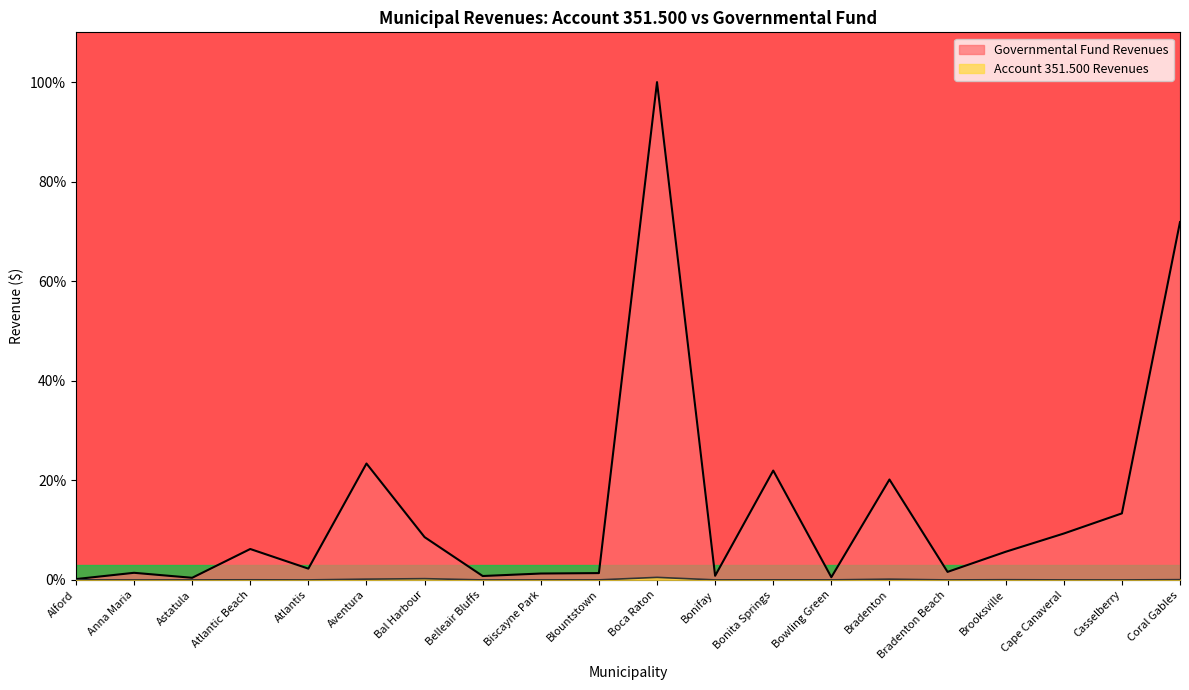

In Governmental Fund Revenues, how many points are higher than both neighbors (excluding endpoints)?

6